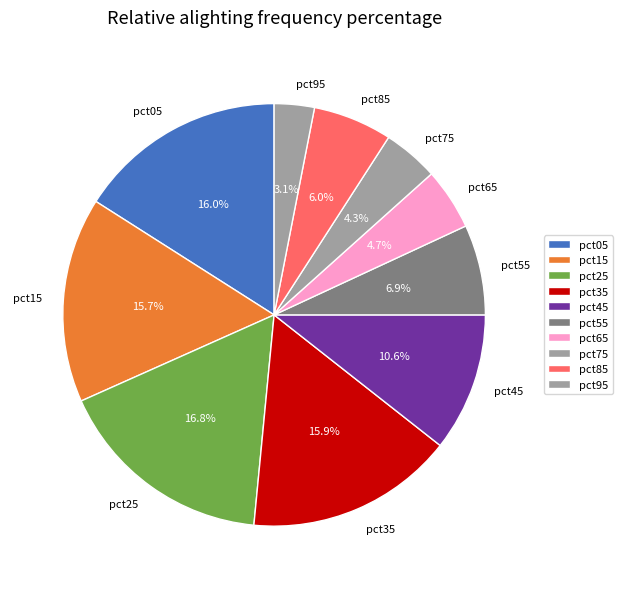

Which slice is the largest?

pct25